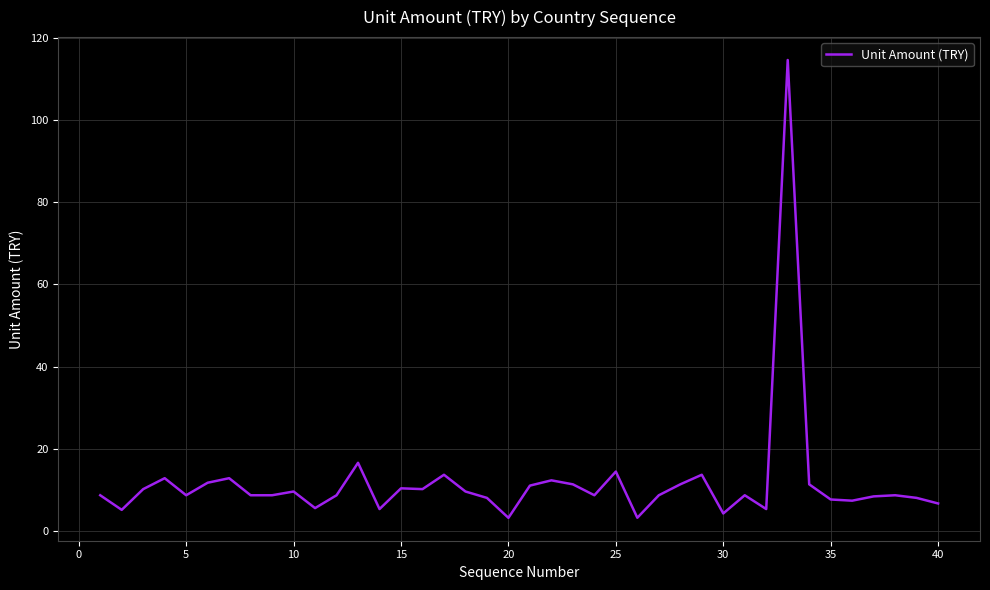

What is the minimum value shown in the chart?

3.1